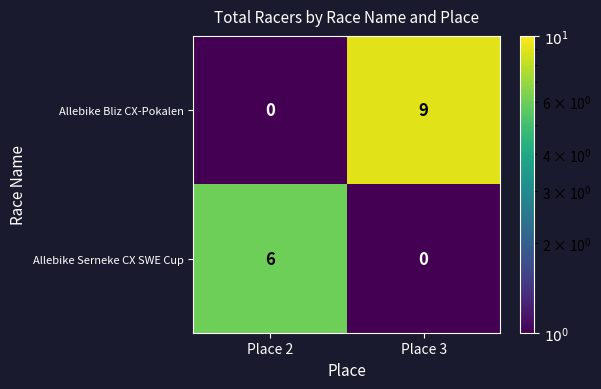

What is the sum of the Allebike Serneke CX SWE Cup values at Place 3 and Place 2?

6